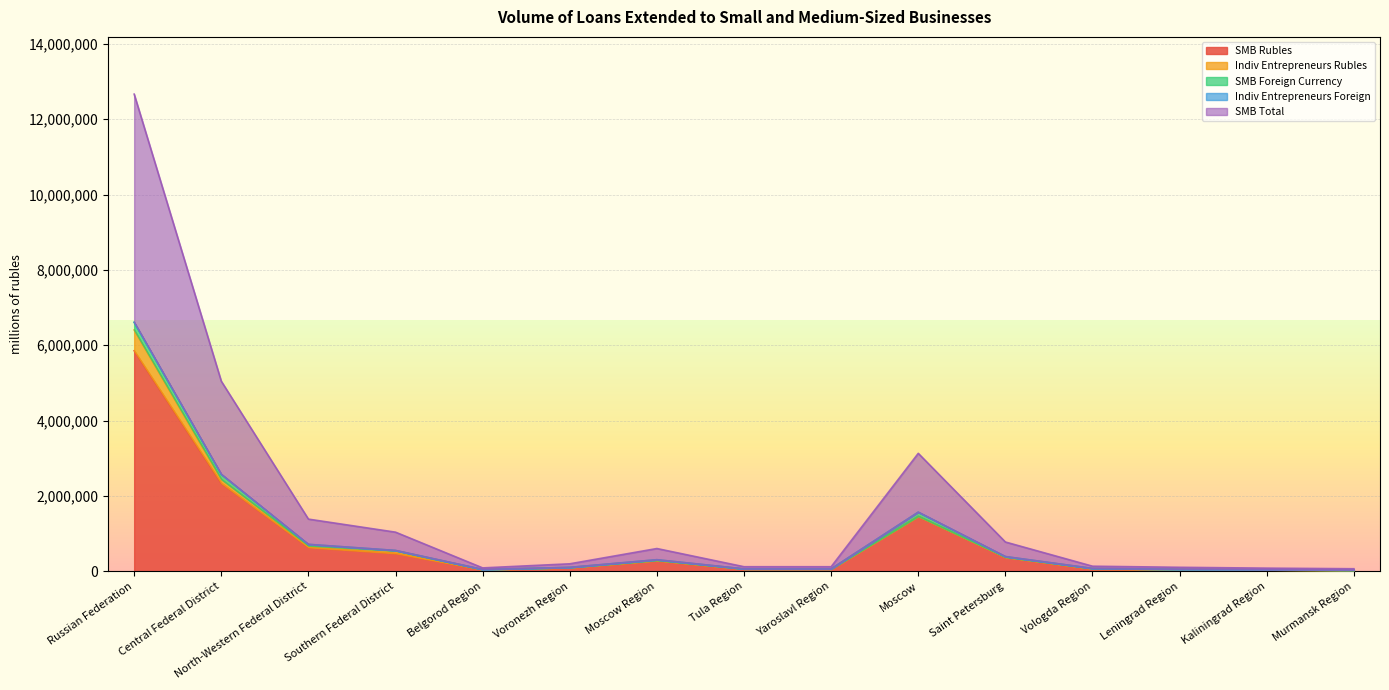

Which category has the highest value in the SMB Rubles series?

Russian Federation